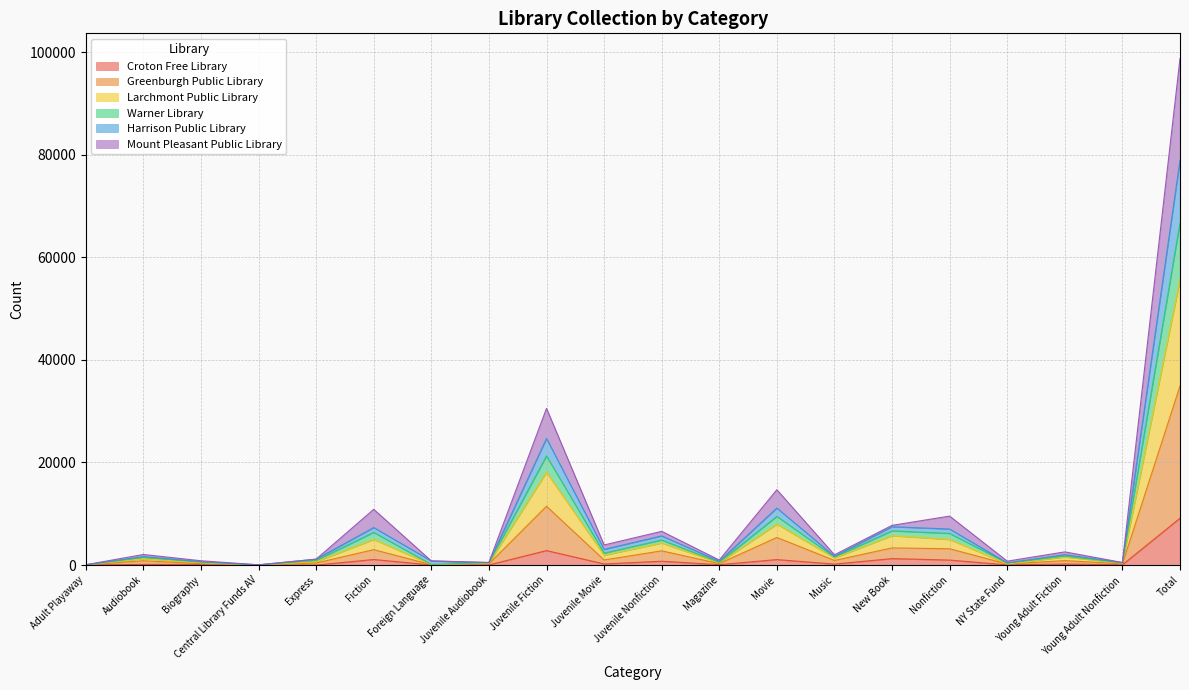

Where does the Croton Free Library series first go above 192?

Fiction